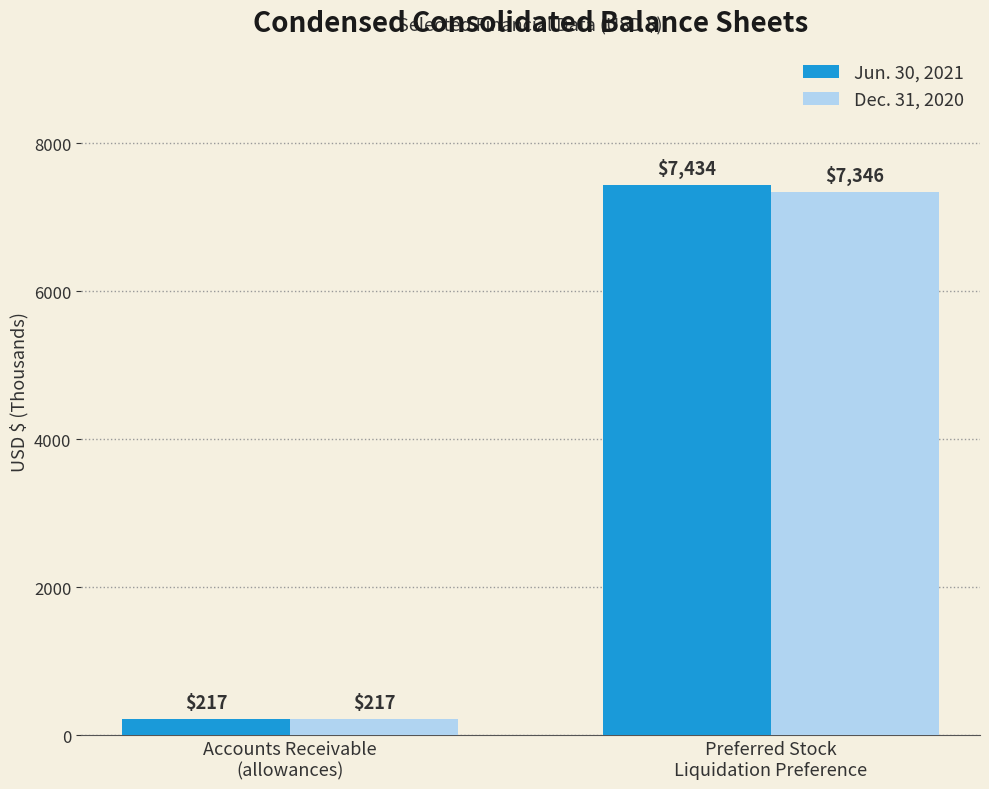

Which series has the largest total across all categories?

Jun. 30, 2021